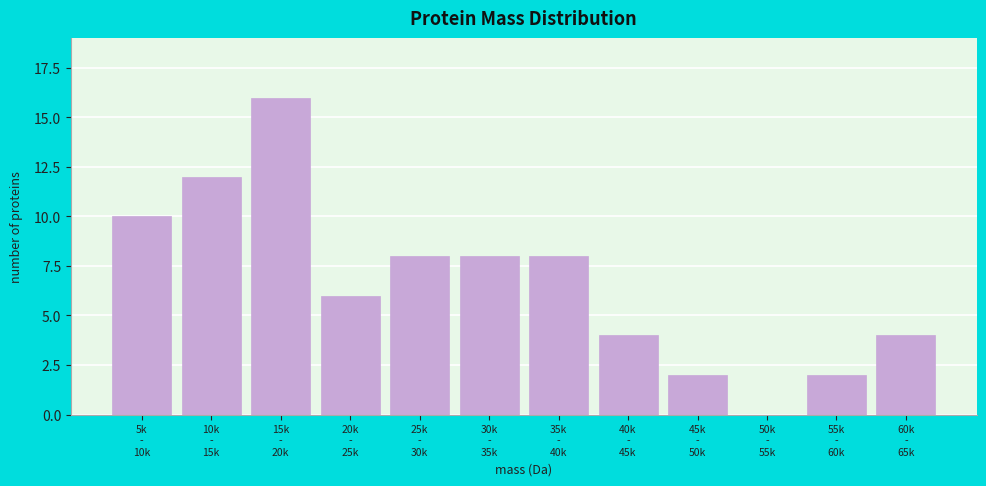

What is the sum of all values?

80